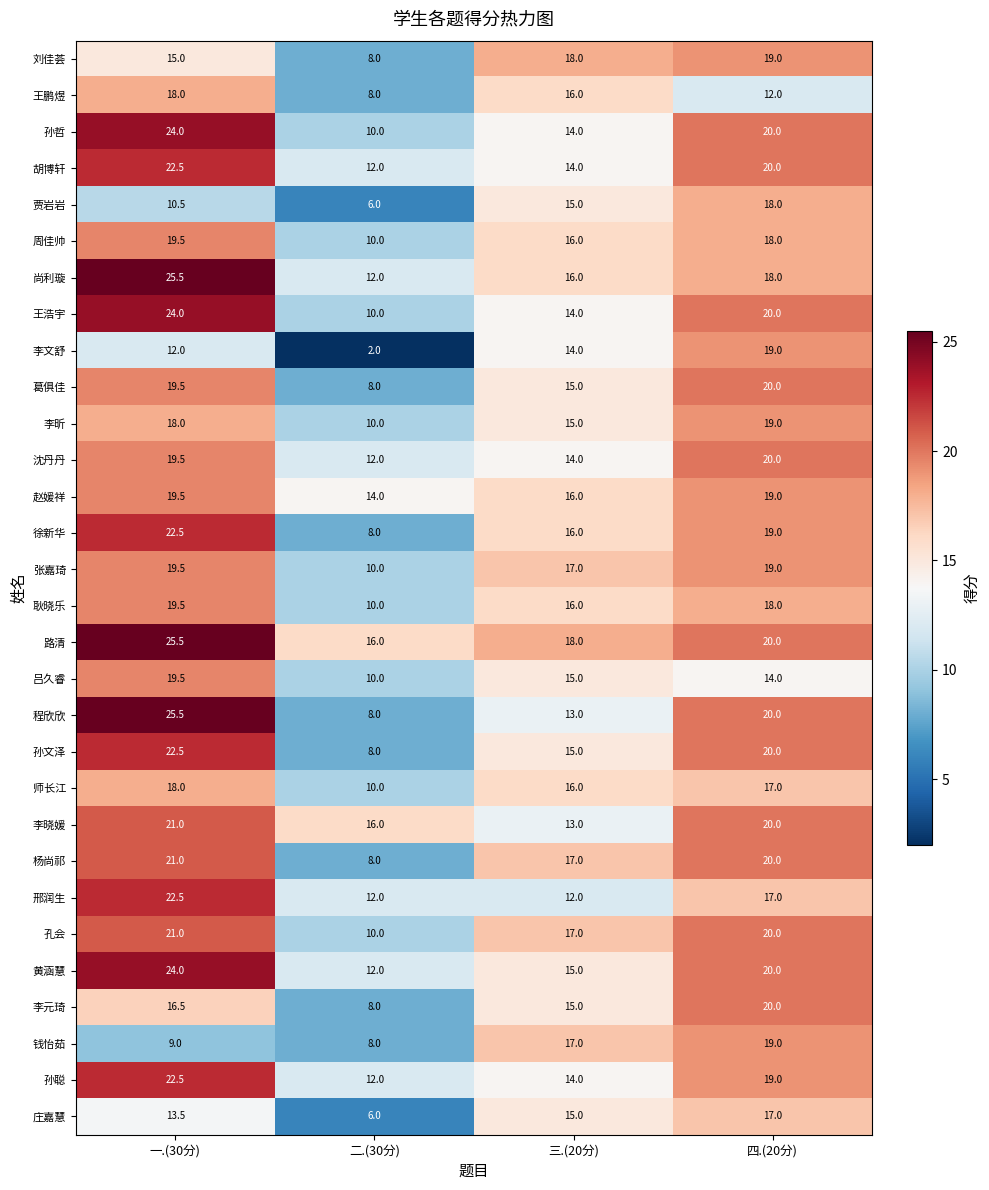

What is the greatest value displayed?

25.5